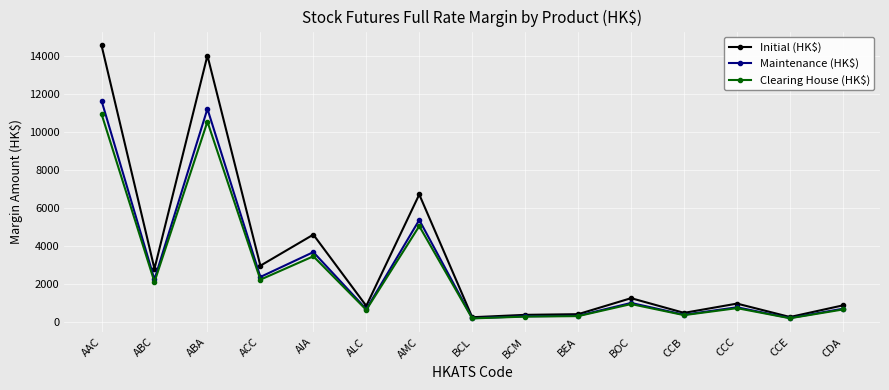

What is the approximate value of Initial (HK$) at ALC?

848